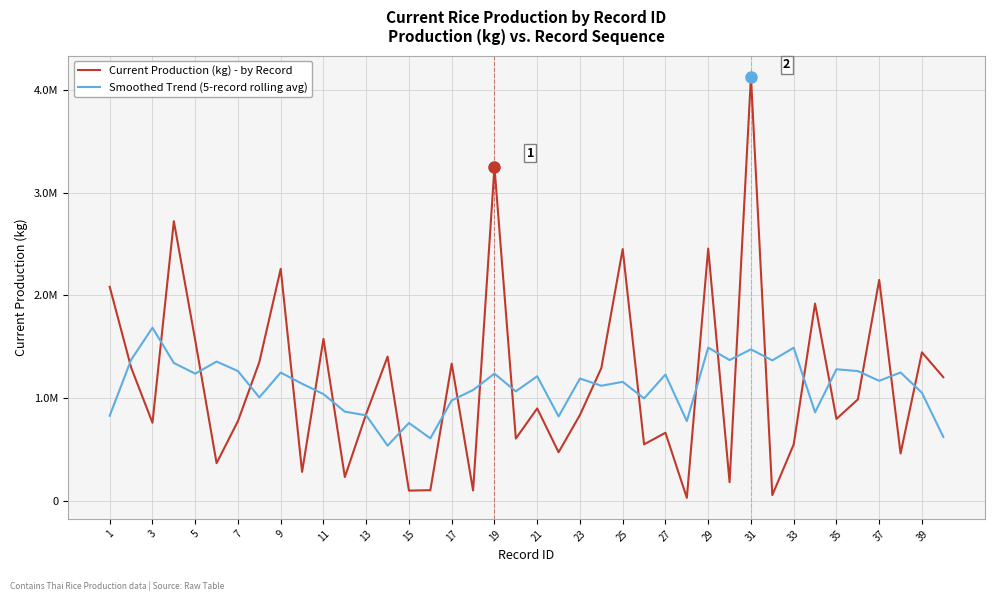

What are all the series names shown in the legend?

Current Production (kg) - by Record, Smoothed Trend (5-record rolling avg)